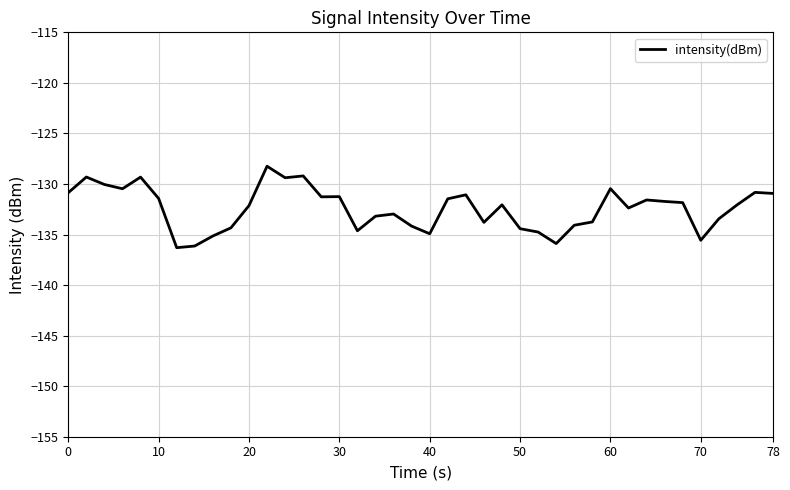

What is the difference between the maximum and minimum values?

8.1